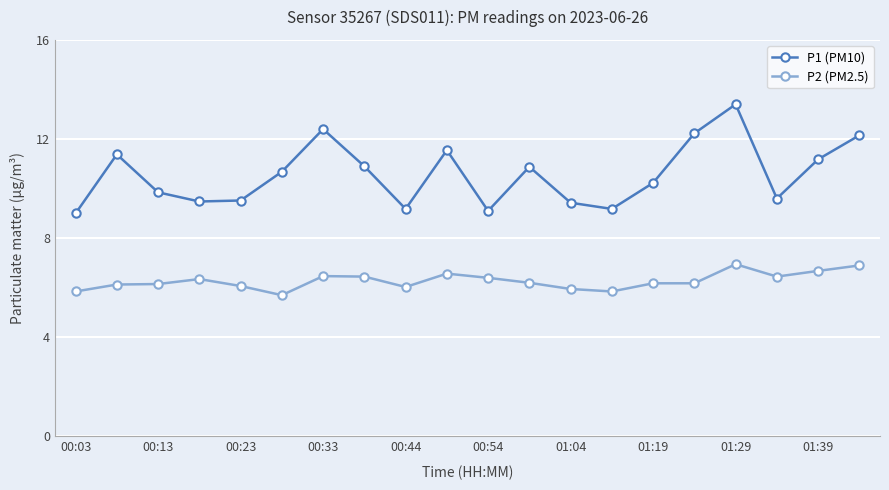

How many distinct data groups are displayed?

2